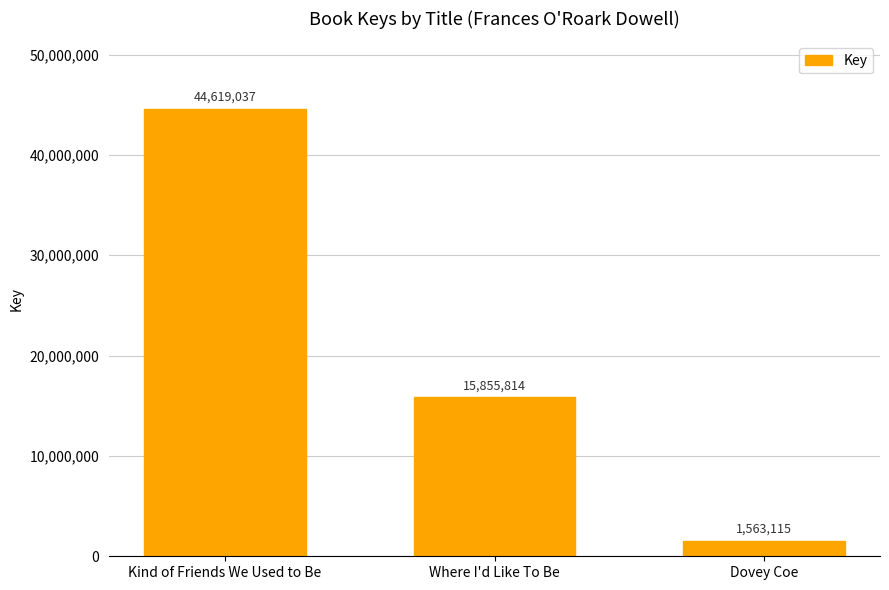

Reading left to right, what are all the values shown in this chart?

Kind of Friends We Used to Be=44619037	Where I'd Like To Be=15855814	Dovey Coe=1563115